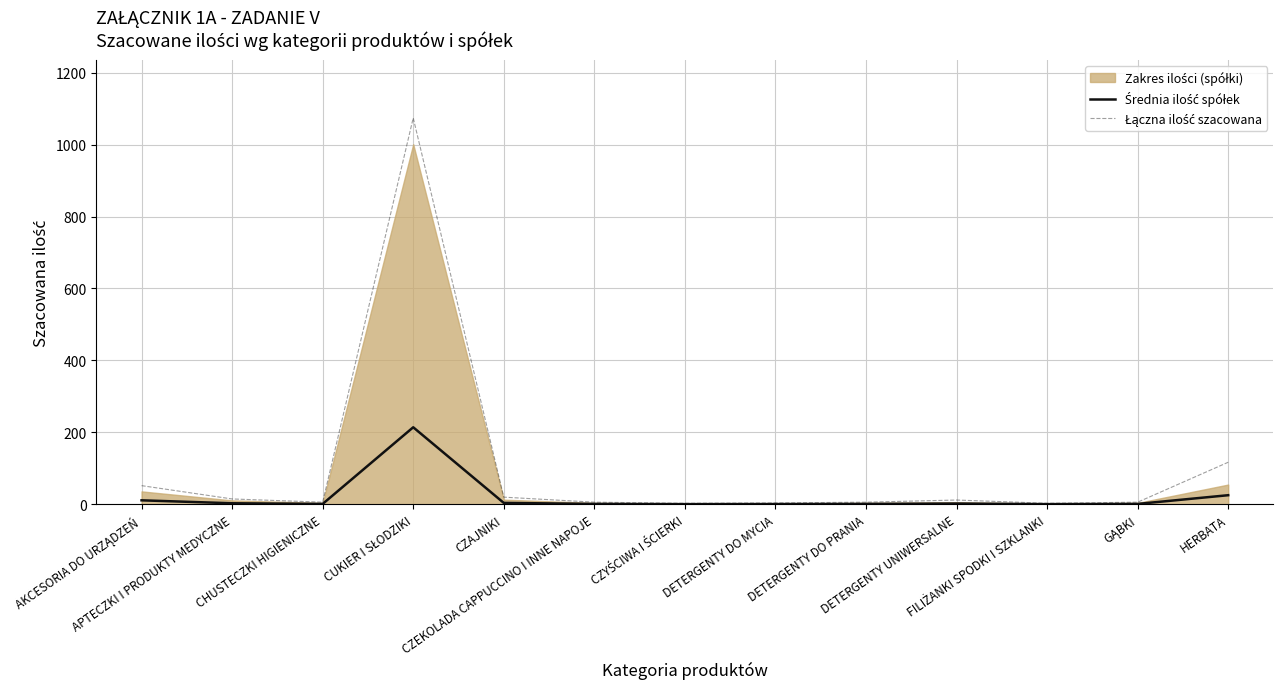

Where is the first local minimum for Łączna ilość szacowana?

CHUSTECZKI HIGIENICZNE